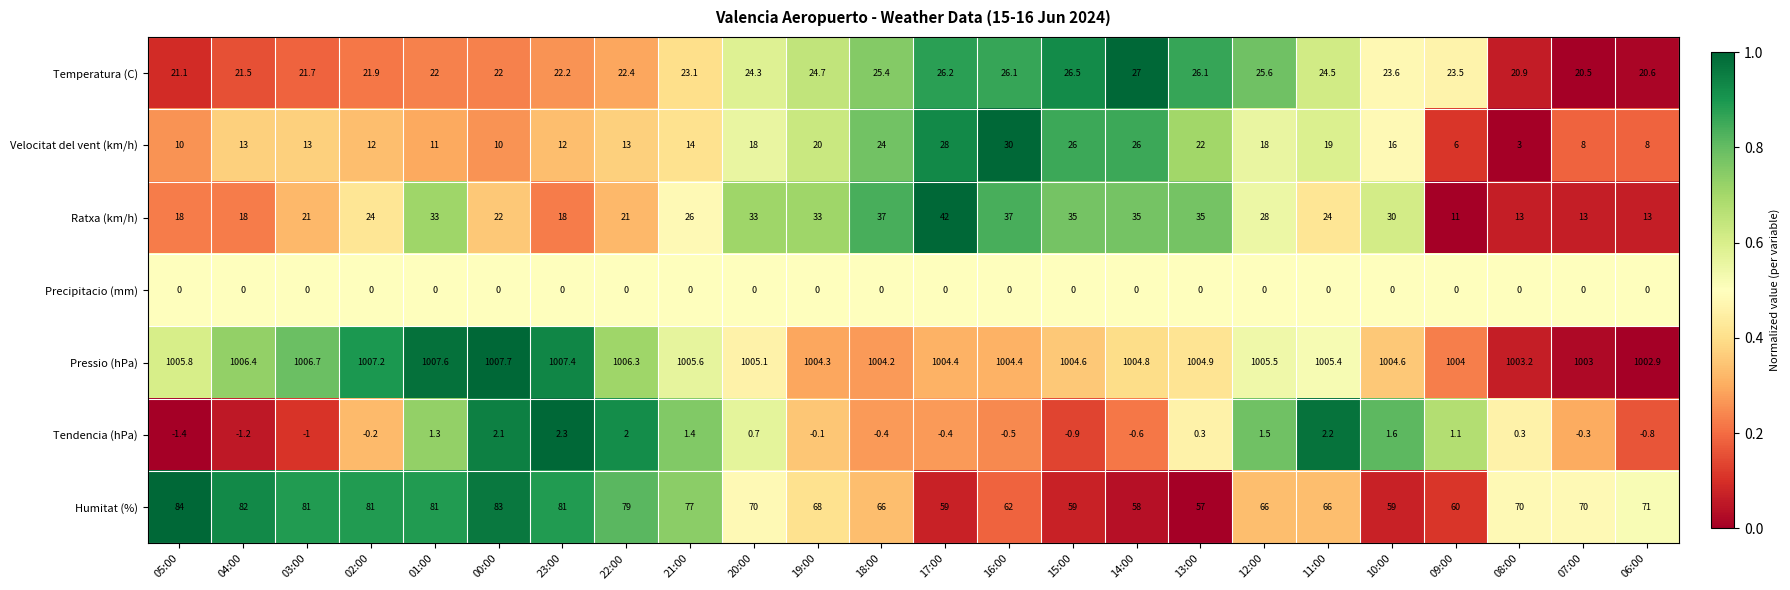

Which series has the largest total across all categories?

Pressio (hPa)